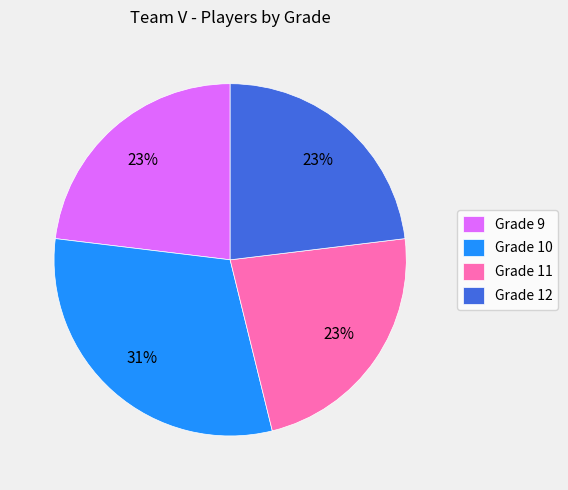

Is the sum of Grade 9 and Grade 11 greater than half?

No